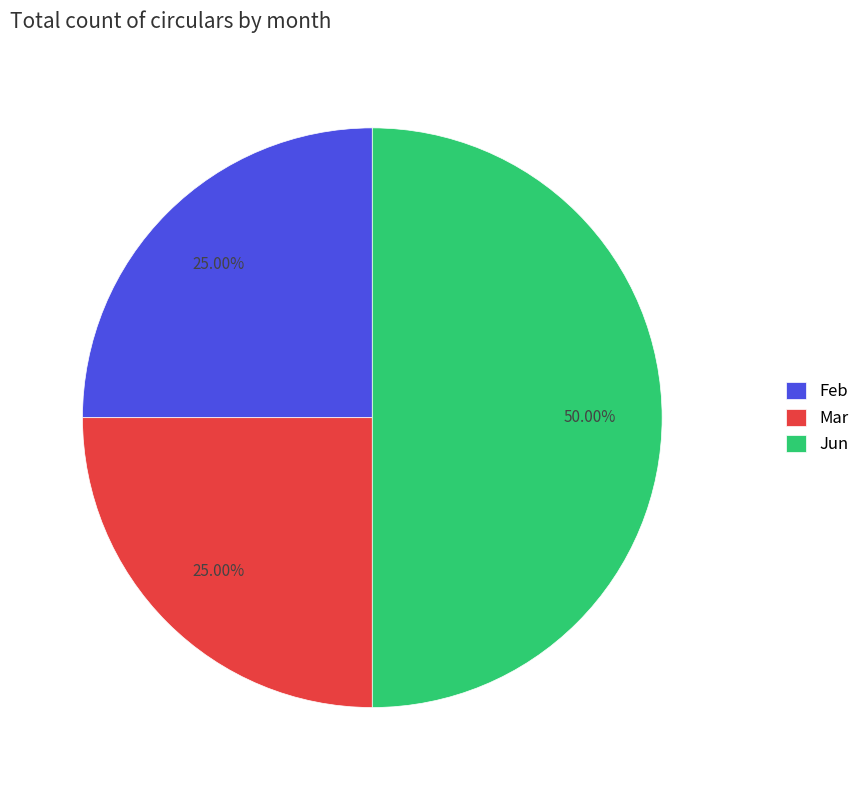

To the nearest percent, what is the average slice percentage?

33%